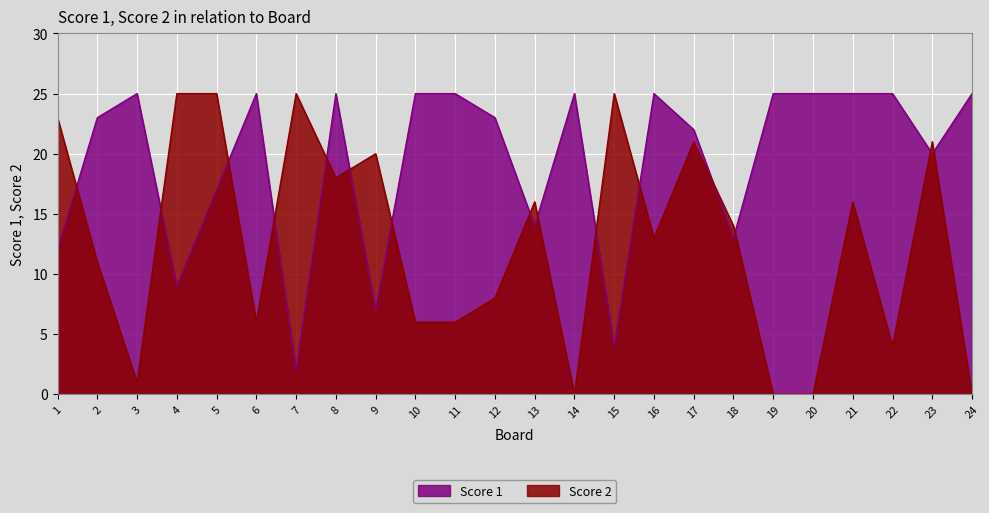

Which series has the largest total across all categories?

Score 1